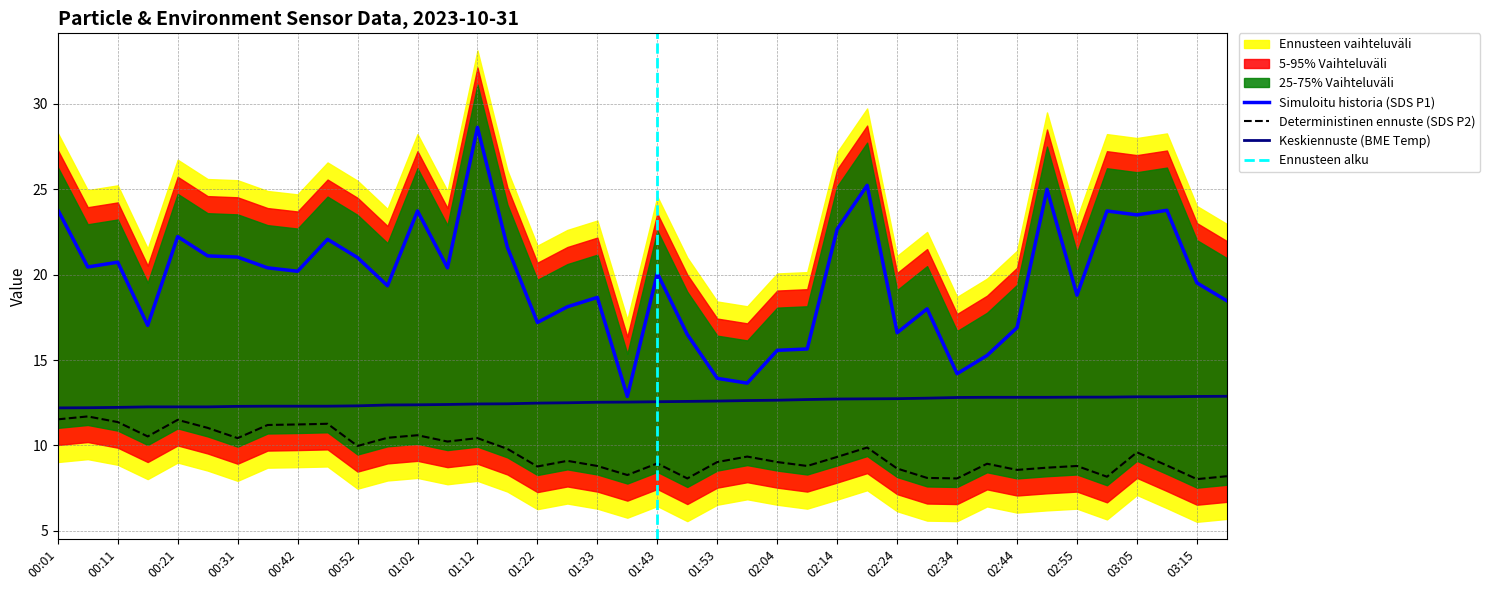

What is the sum of the BME280_temperature values at 02:04 and 00:52?

25.0